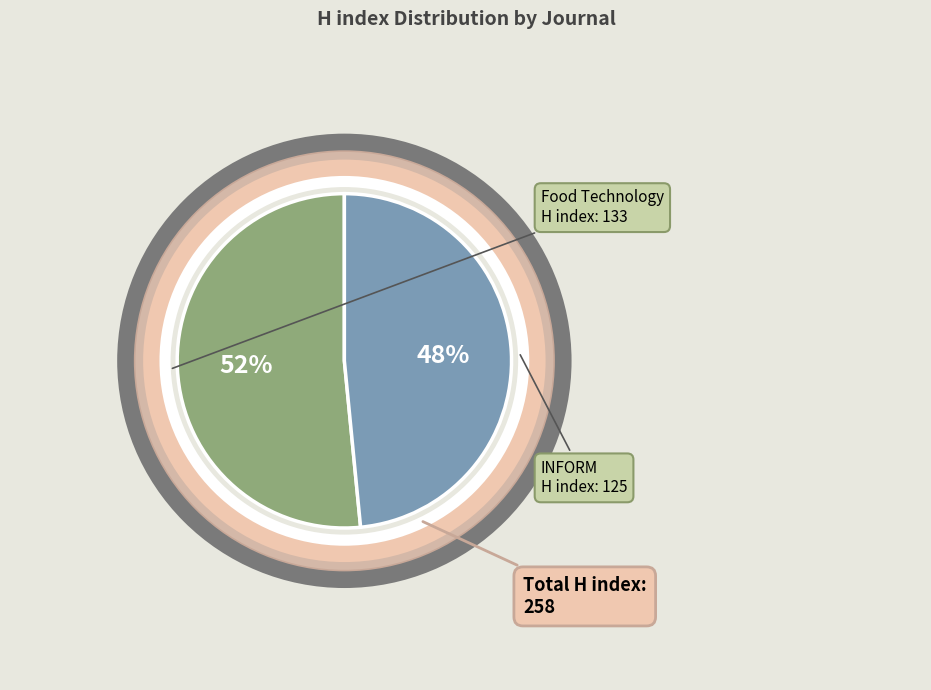

To the nearest percent, what is the average slice percentage?

50%